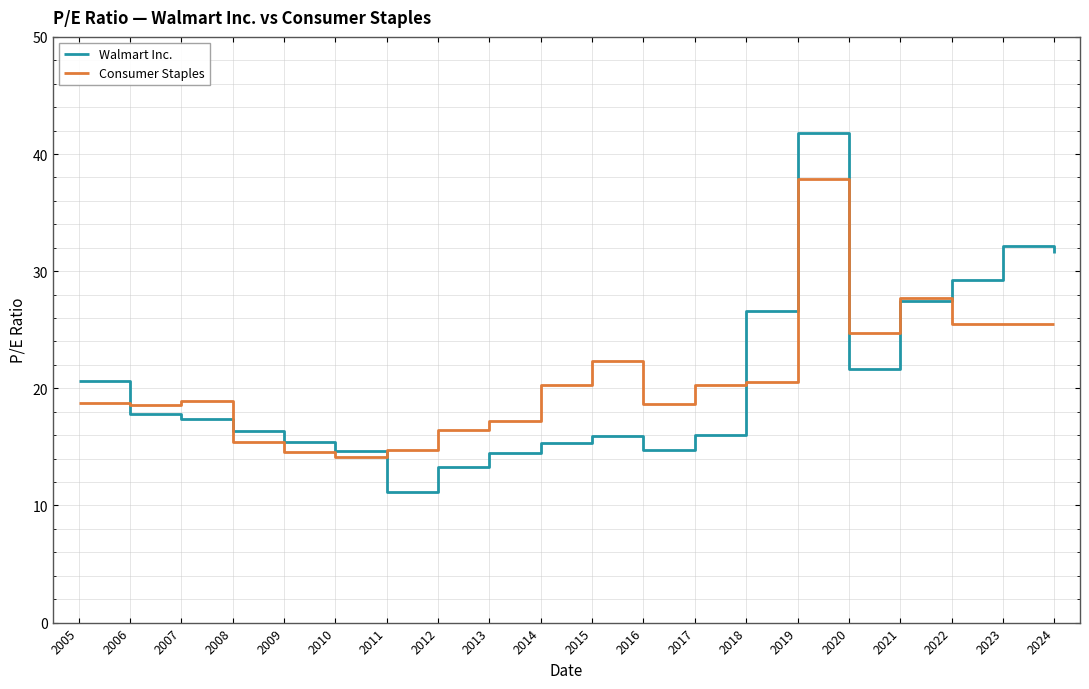

What is the total value across all series at 2022?

54.7